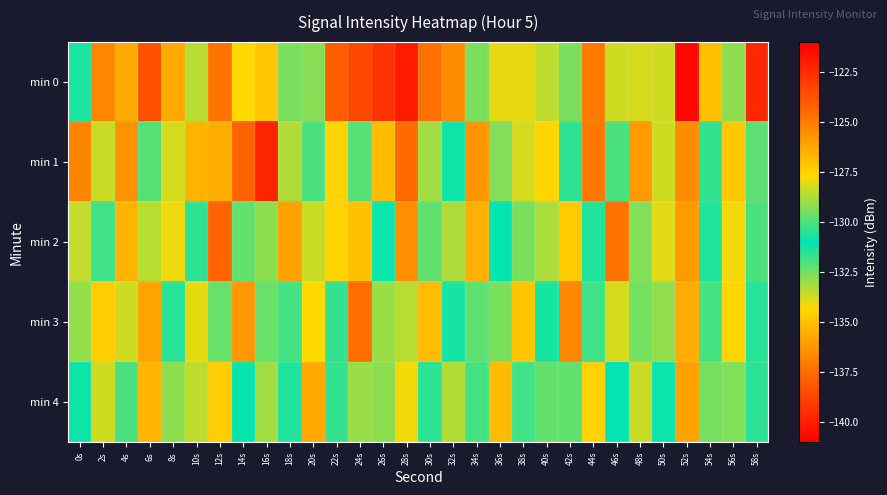

Which has a higher value, 18s or 20s?

18s